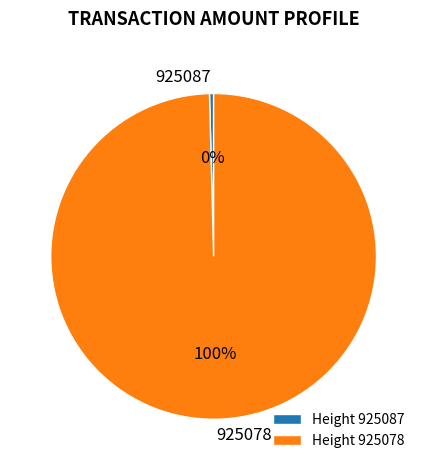

To the nearest percent, what is the average slice percentage?

50%